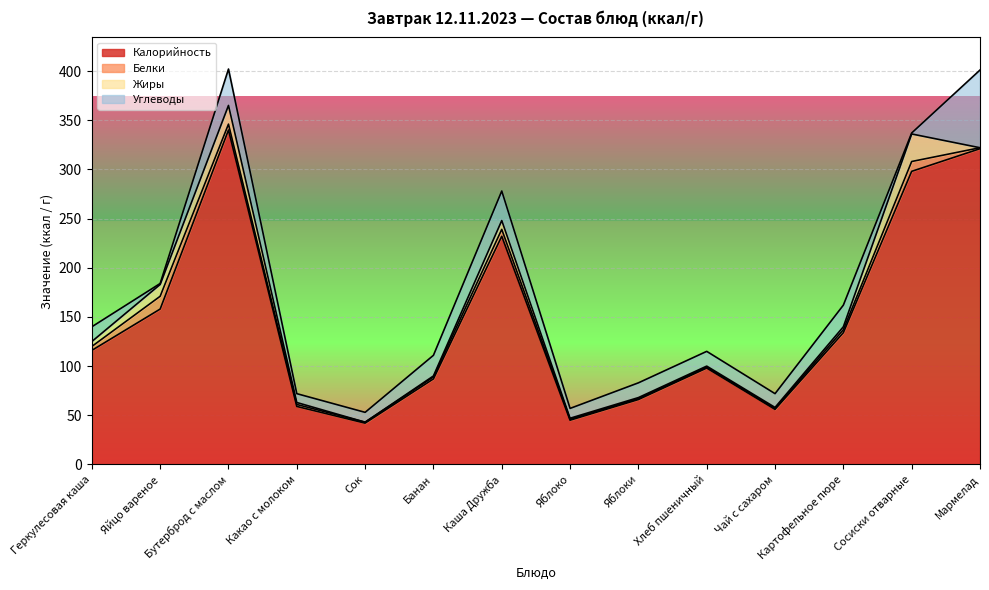

Which series ends up on top after the final intersection of Углеводы and Белки?

Углеводы